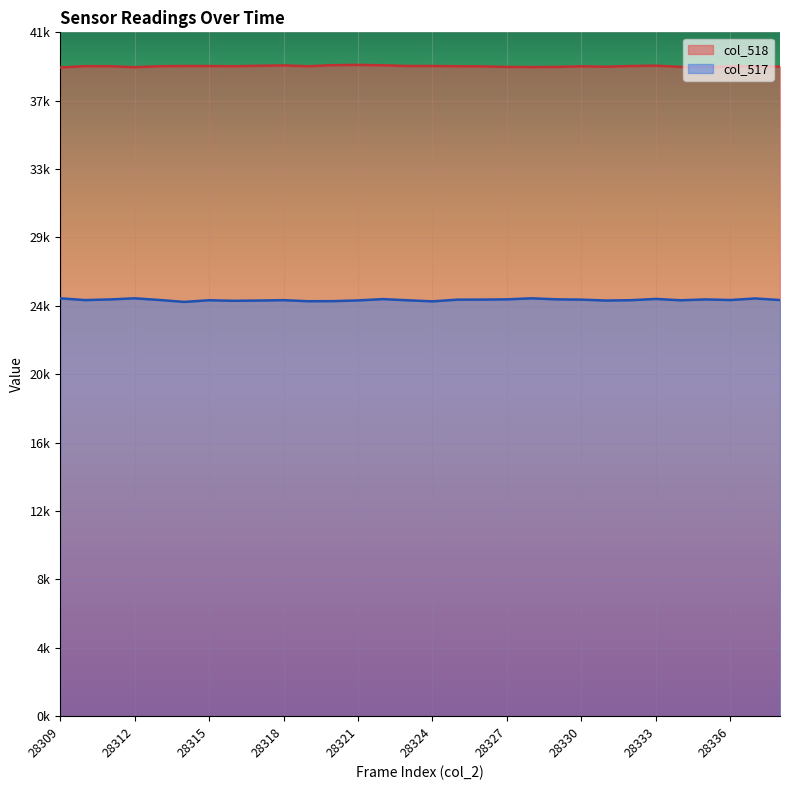

At which label is col_517 closest to 25257?

28310